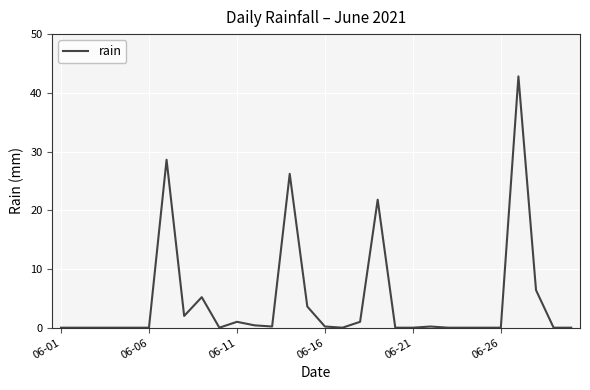

True or false: there are more than 1 points higher than both neighbors.

True